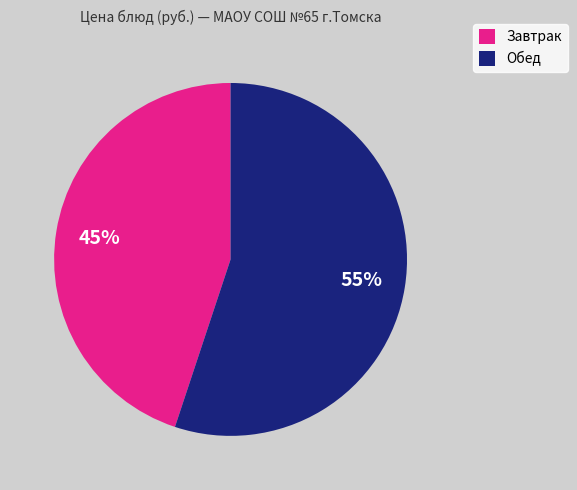

Is there any slice that represents more than half of the pie?

Yes